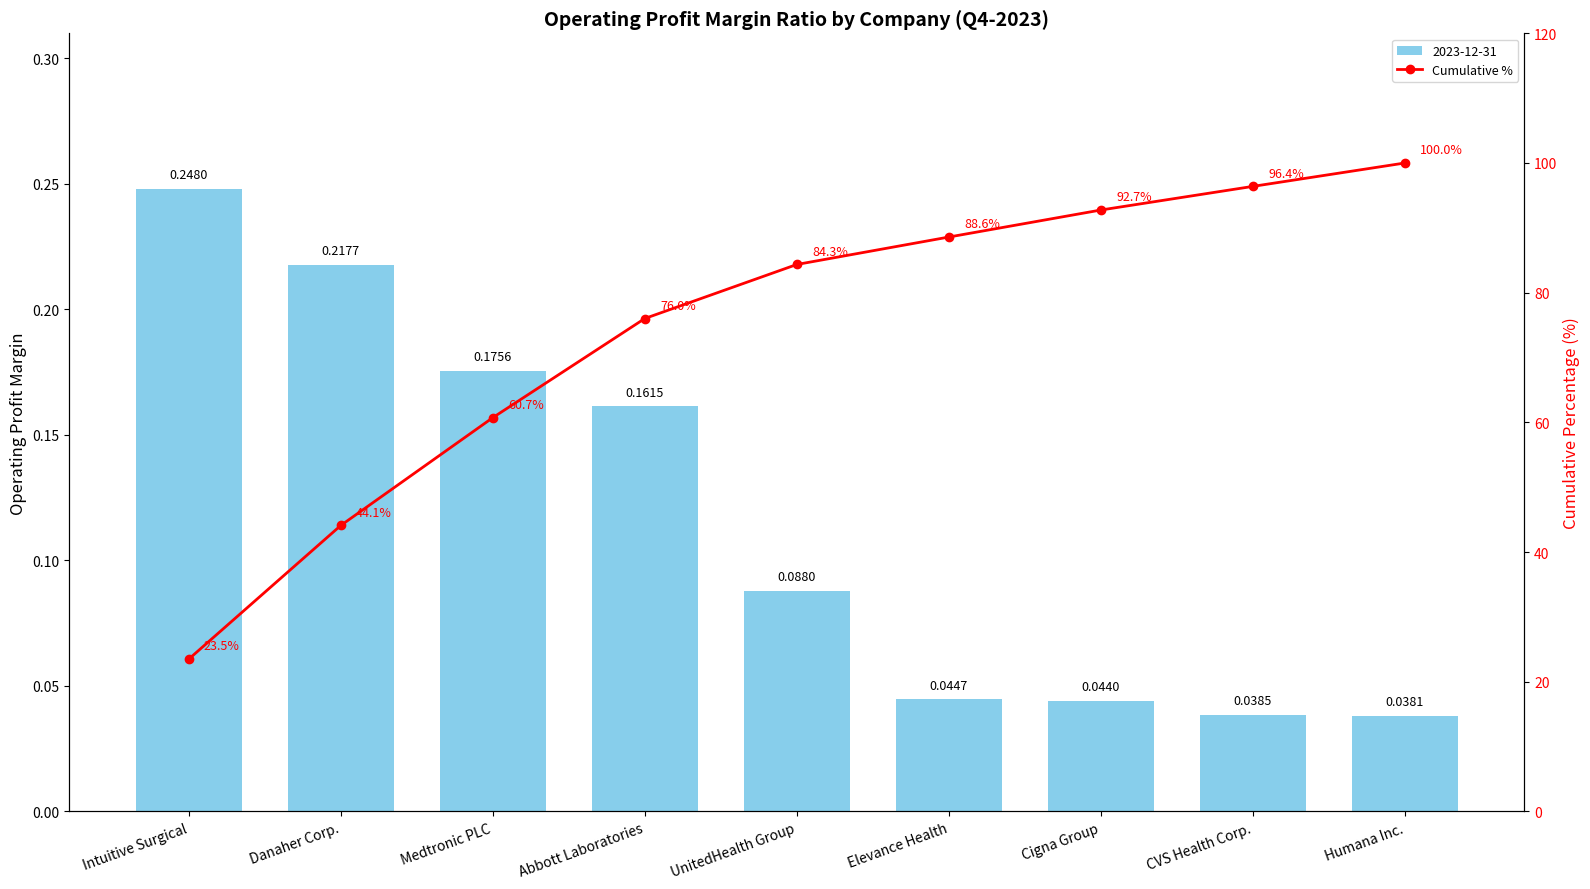

What is the average value?

74.0